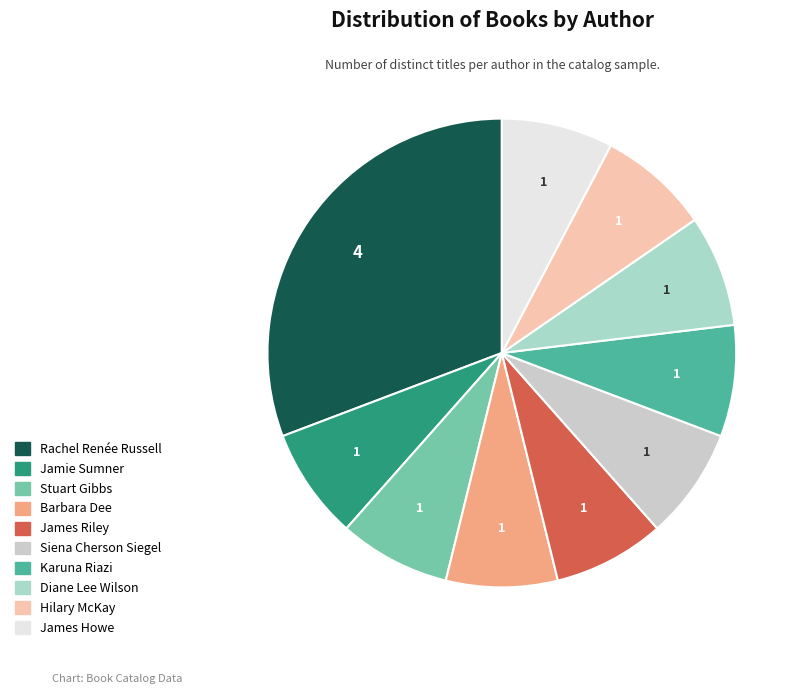

How many slices are in this pie chart?

10